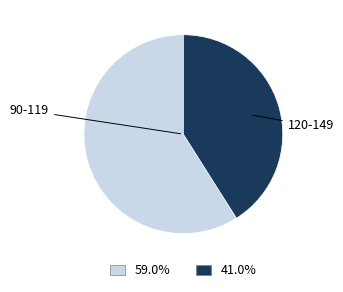

Is there a majority slice in this chart?

Yes